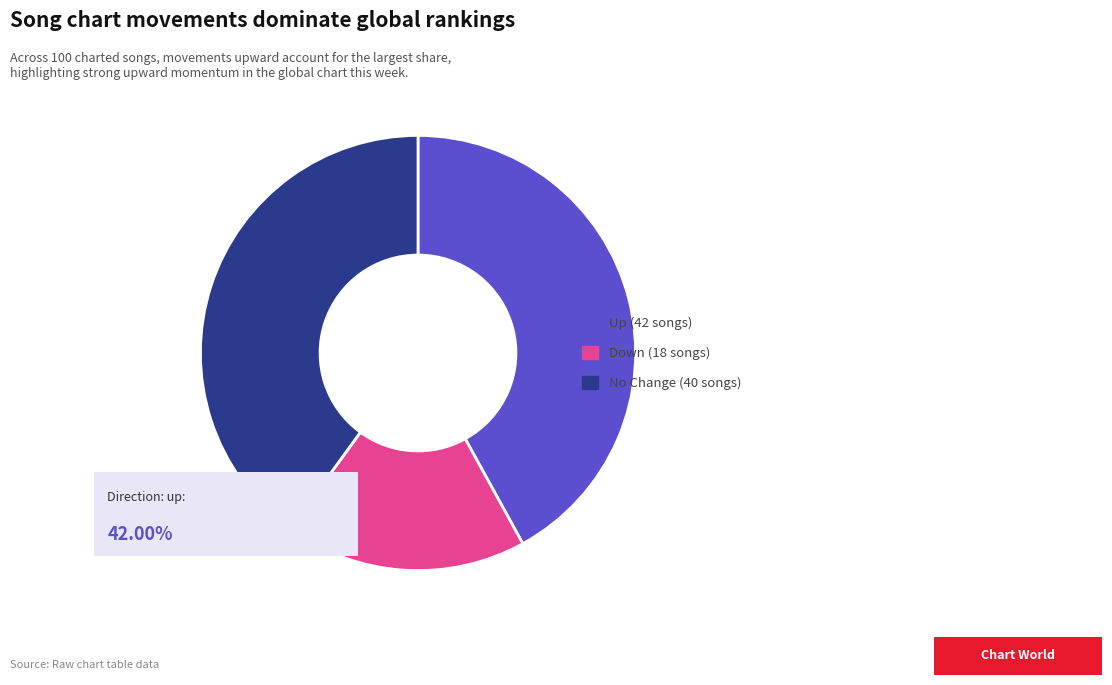

Count the number of slices in the pie.

3